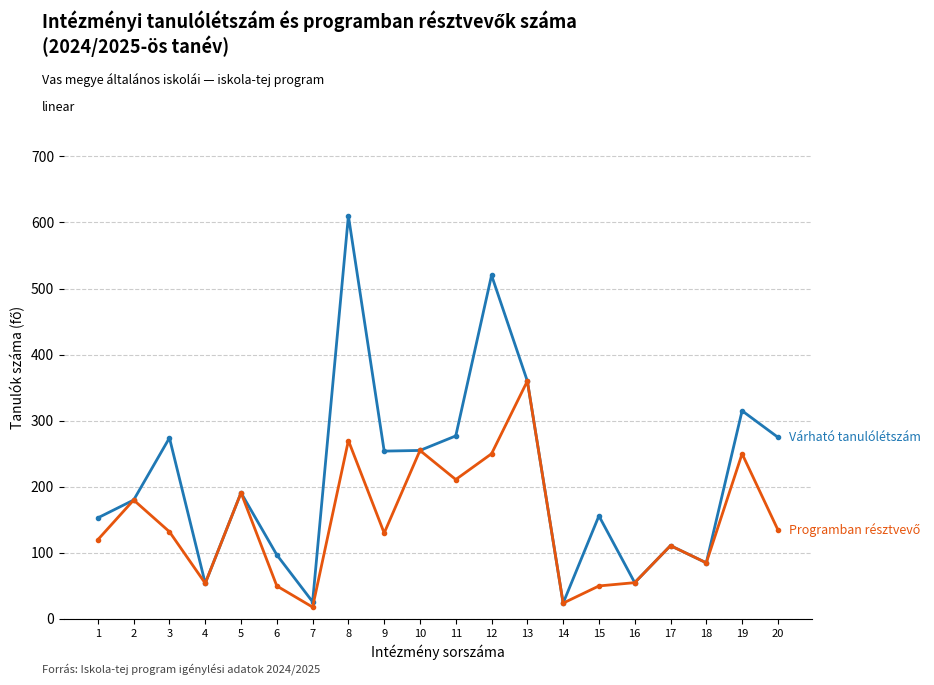

At which category is the sum across all series the highest?

8